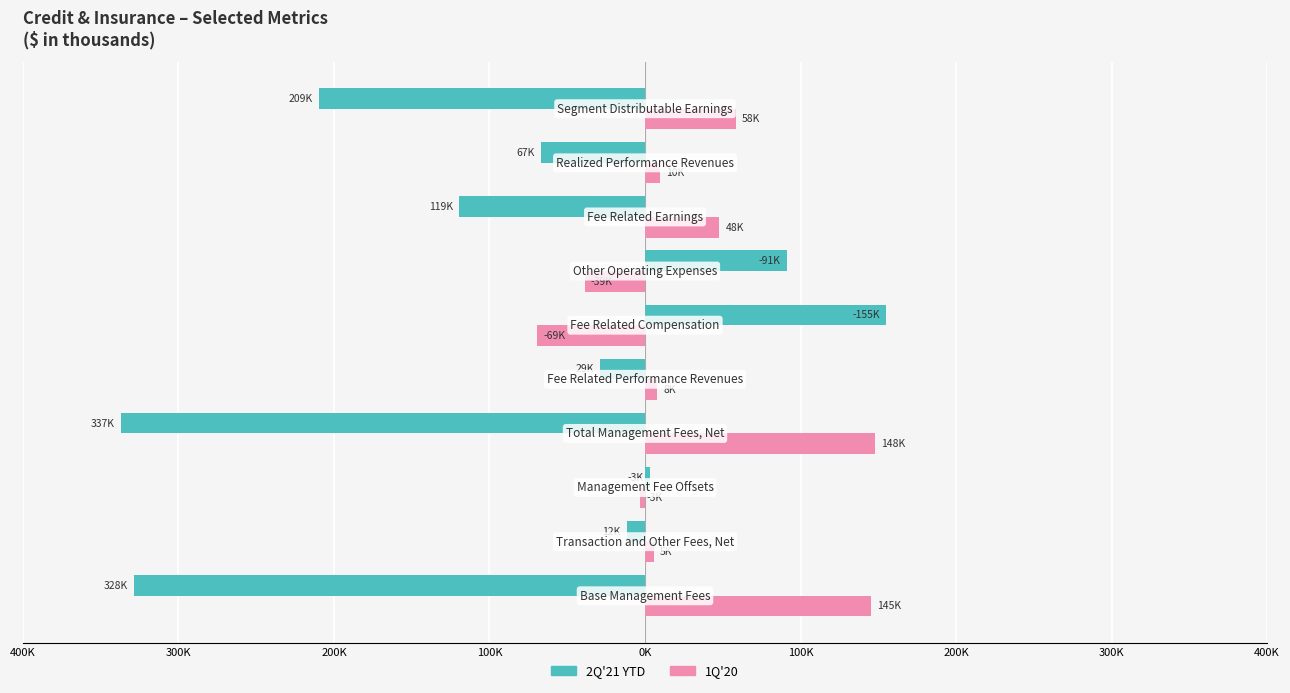

List the series in order of their overall mean, highest first.

1Q'20, 2Q'21 YTD